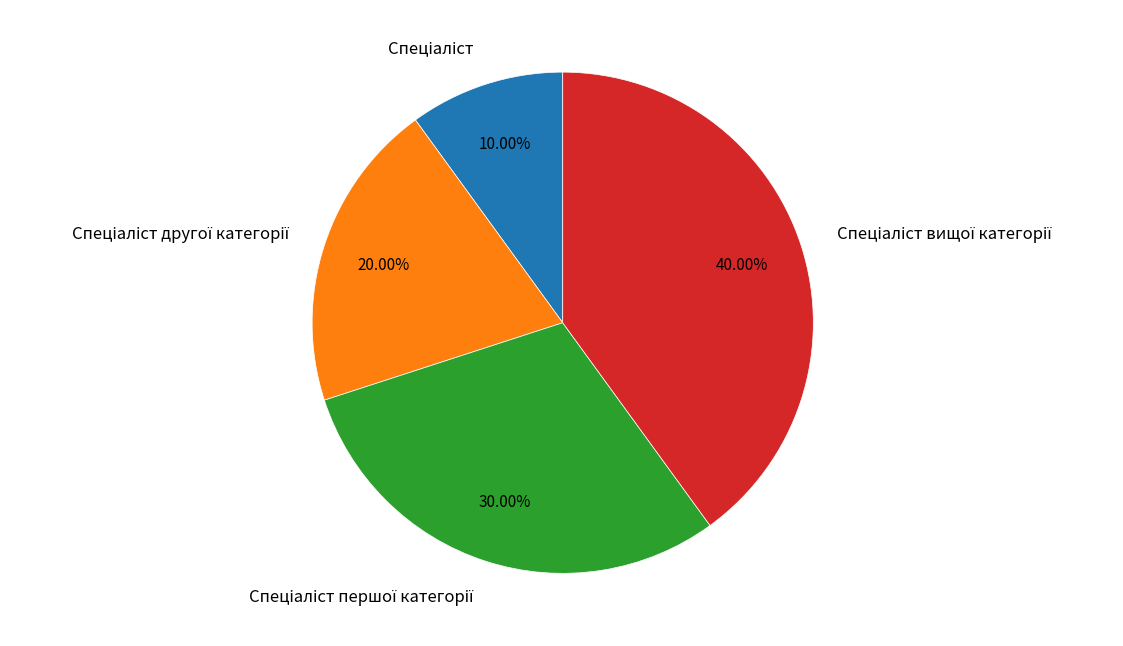

Is there any slice that represents more than half of the pie?

No